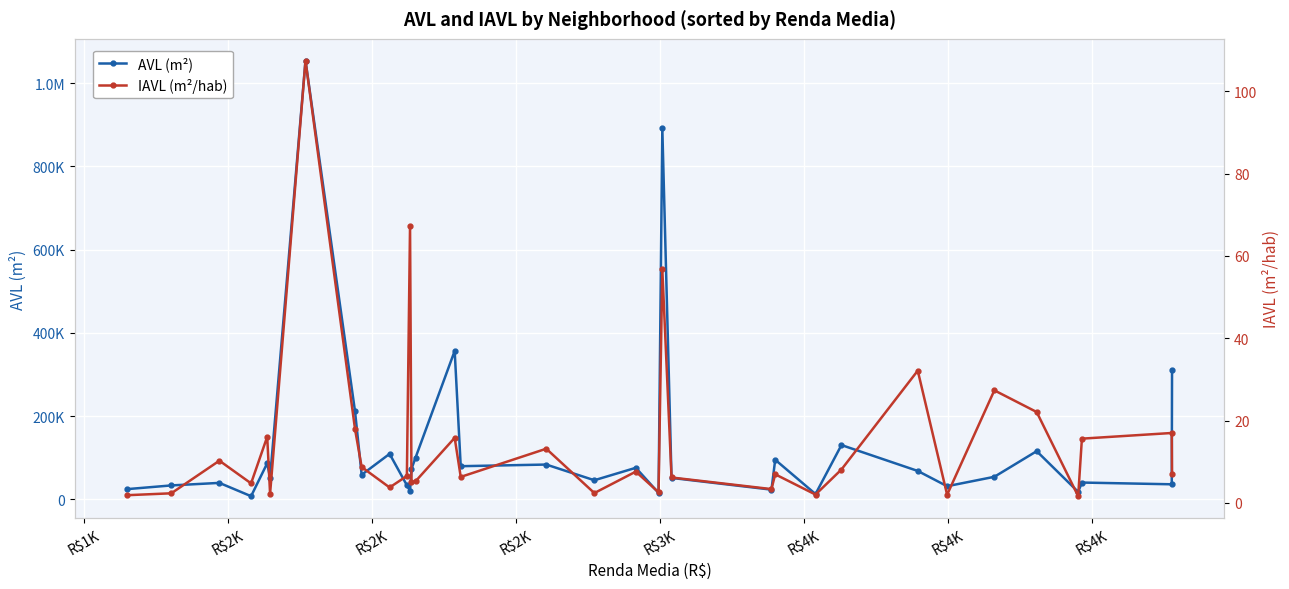

In IAVL (m²/hab), how many points are lower than both neighbors (excluding endpoints)?

11